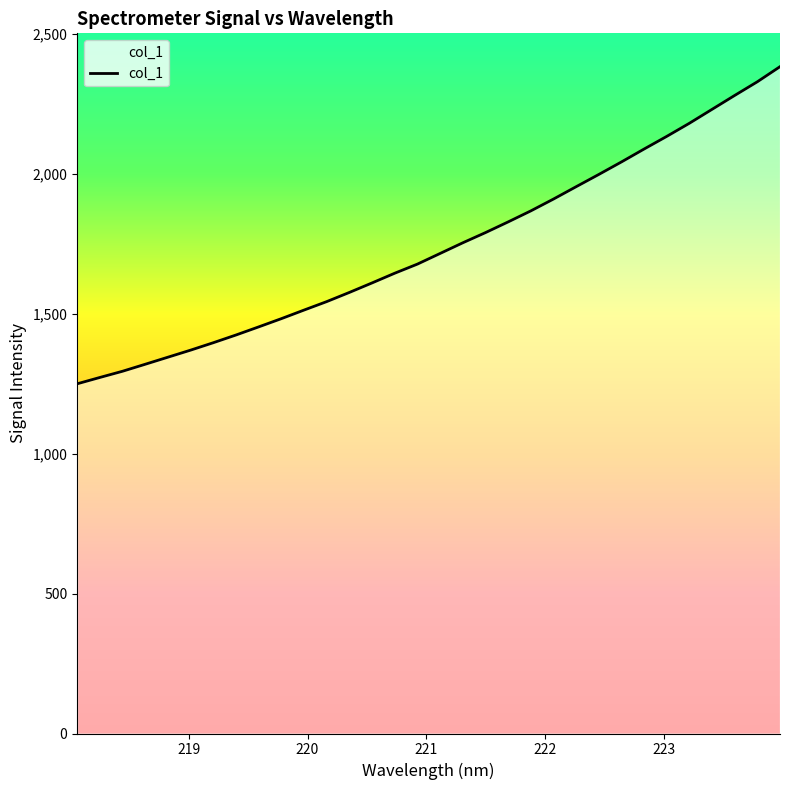

What is the maximum value shown in the chart?

2384.0